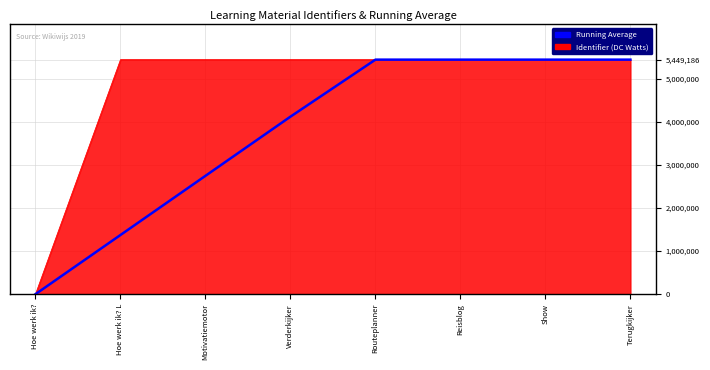

Is it true that Identifier (DC Watts) equals 5449186.0 at Terugkijker?

True